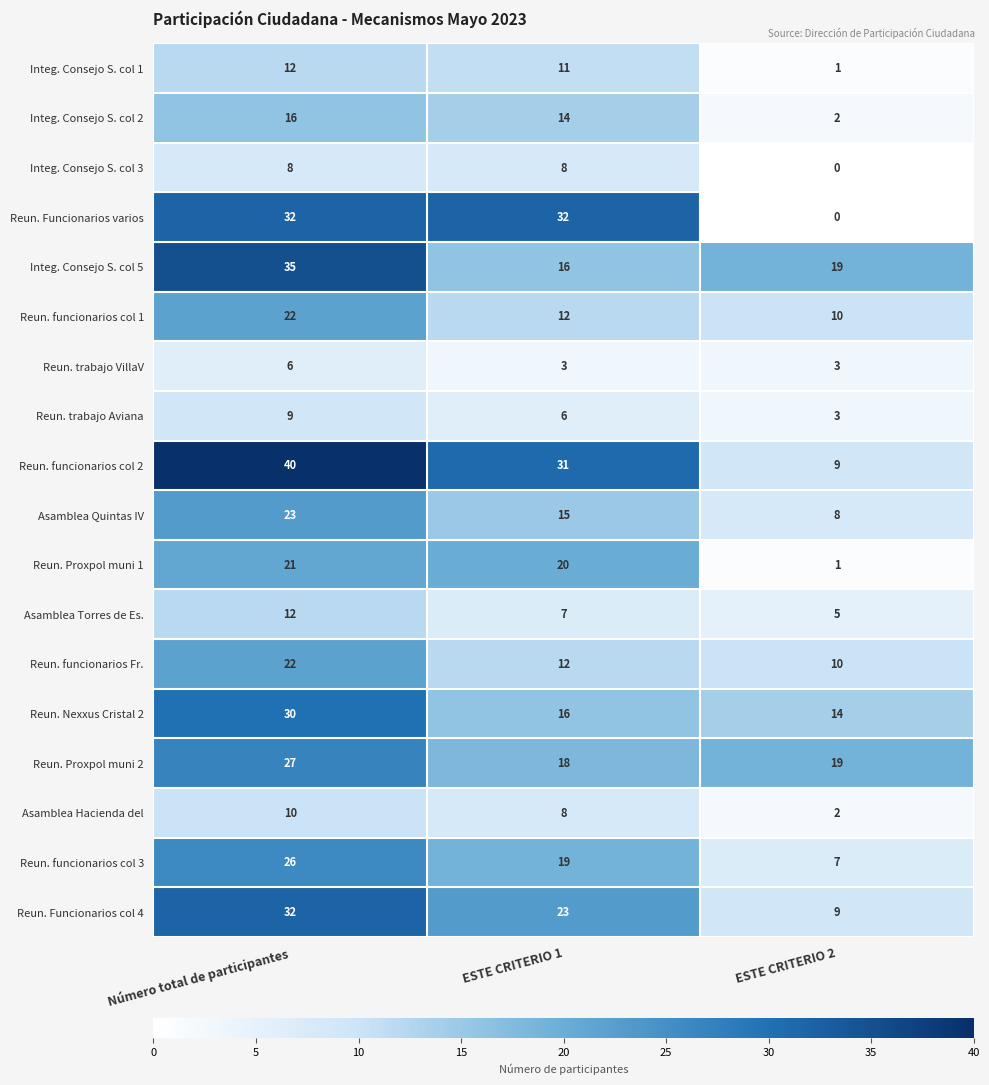

Is it true that Integ. Consejo S. col 3 equals 10 at ESTE CRITERIO 1?

False